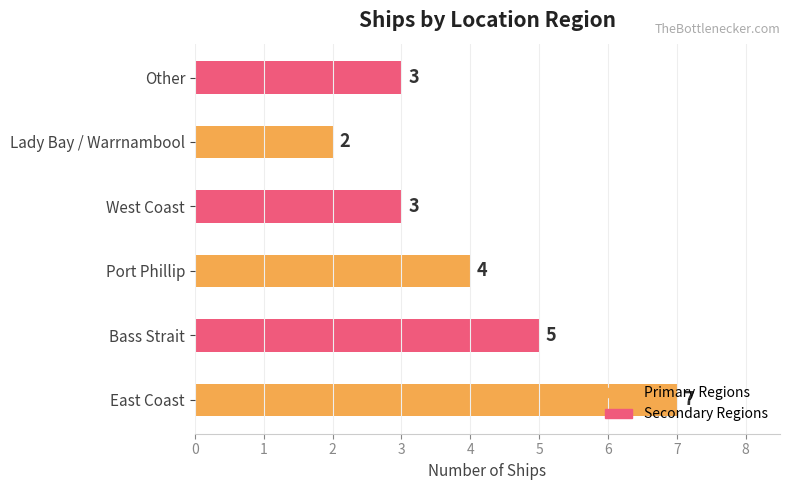

Where is the data nearest to the value 4?

Port Phillip